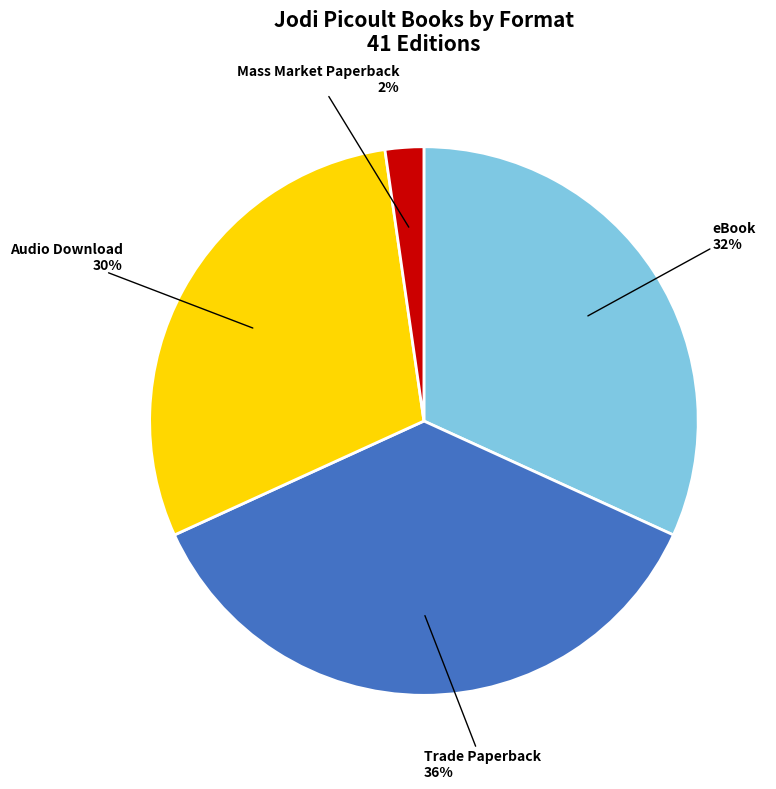

To the nearest percent, what is the average slice percentage?

25%